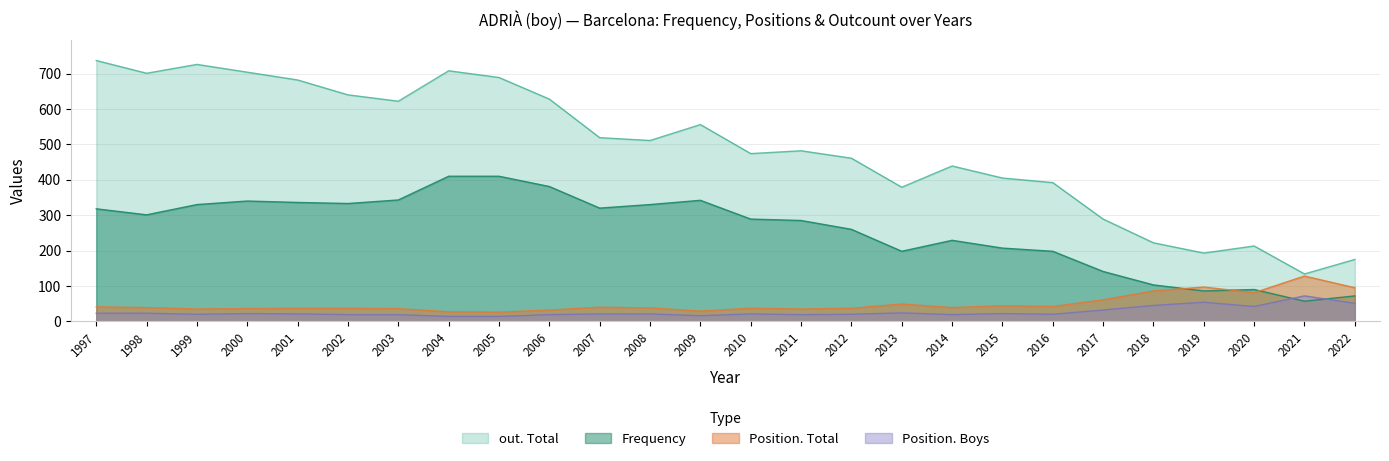

At 2002, list the series in order from smallest to largest.

Position. Boys, Position. Total, Frequency, out. Total